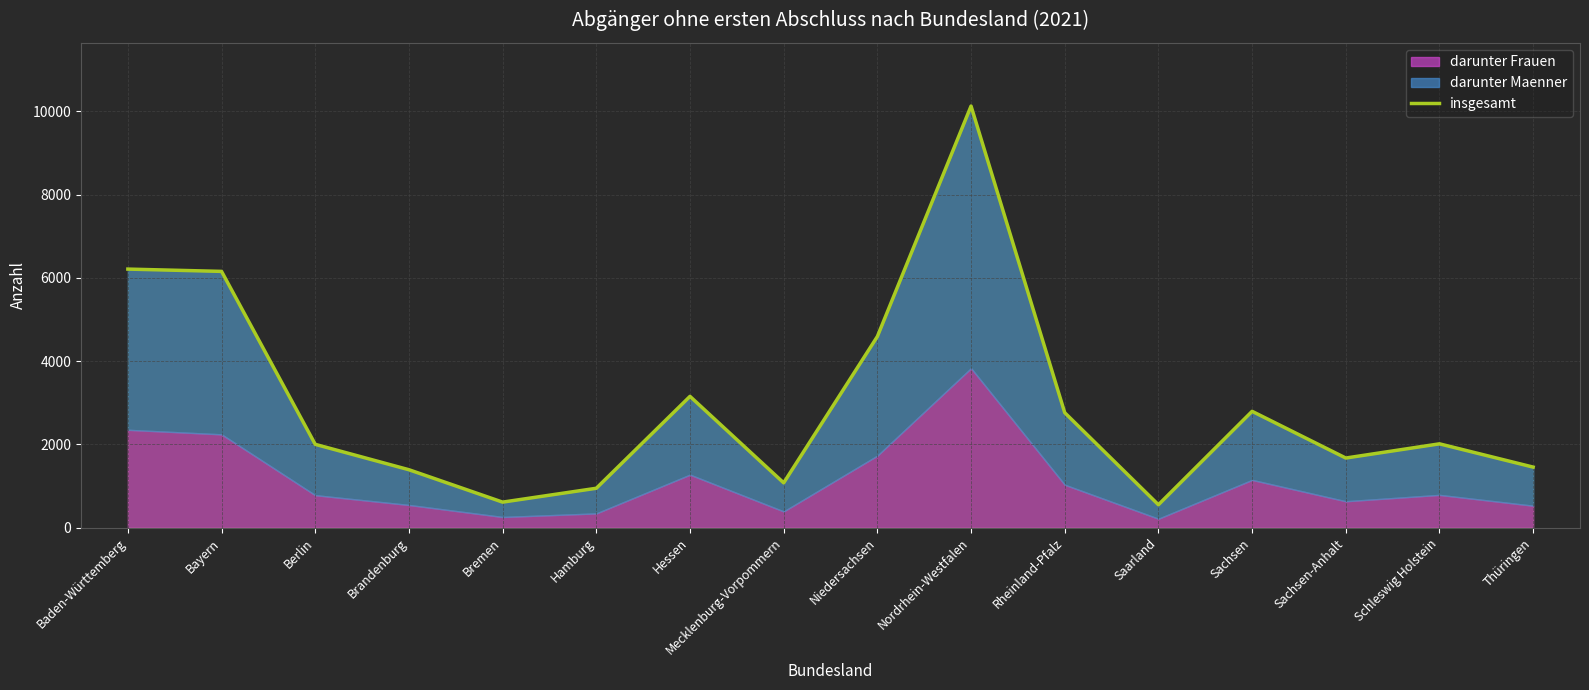

What is the ratio of the value at Hamburg to the value at Schleswig Holstein?

0.5